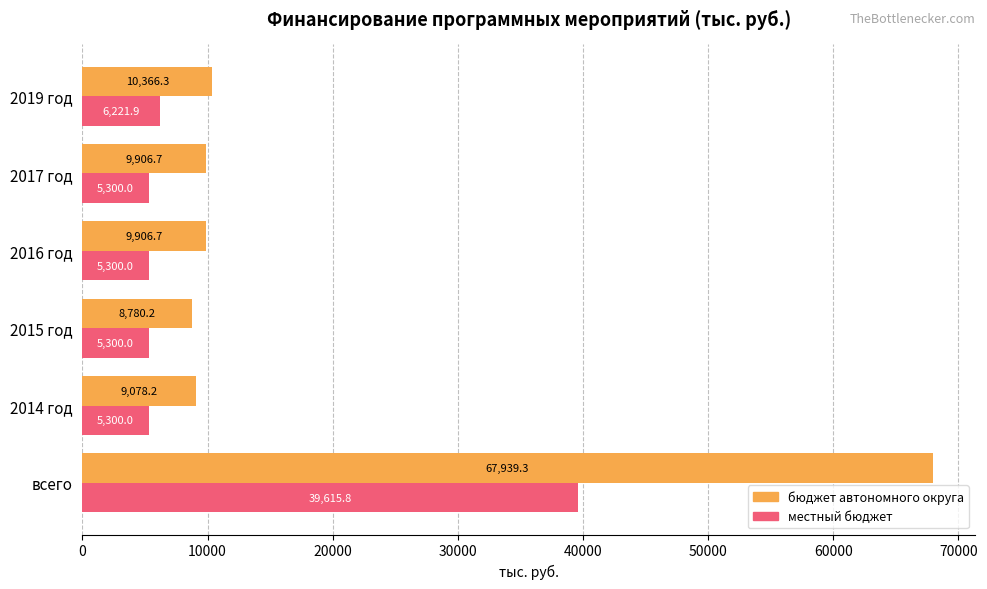

What is the difference between the second highest and minimum values in the бюджет автономного округа series?

1586.1